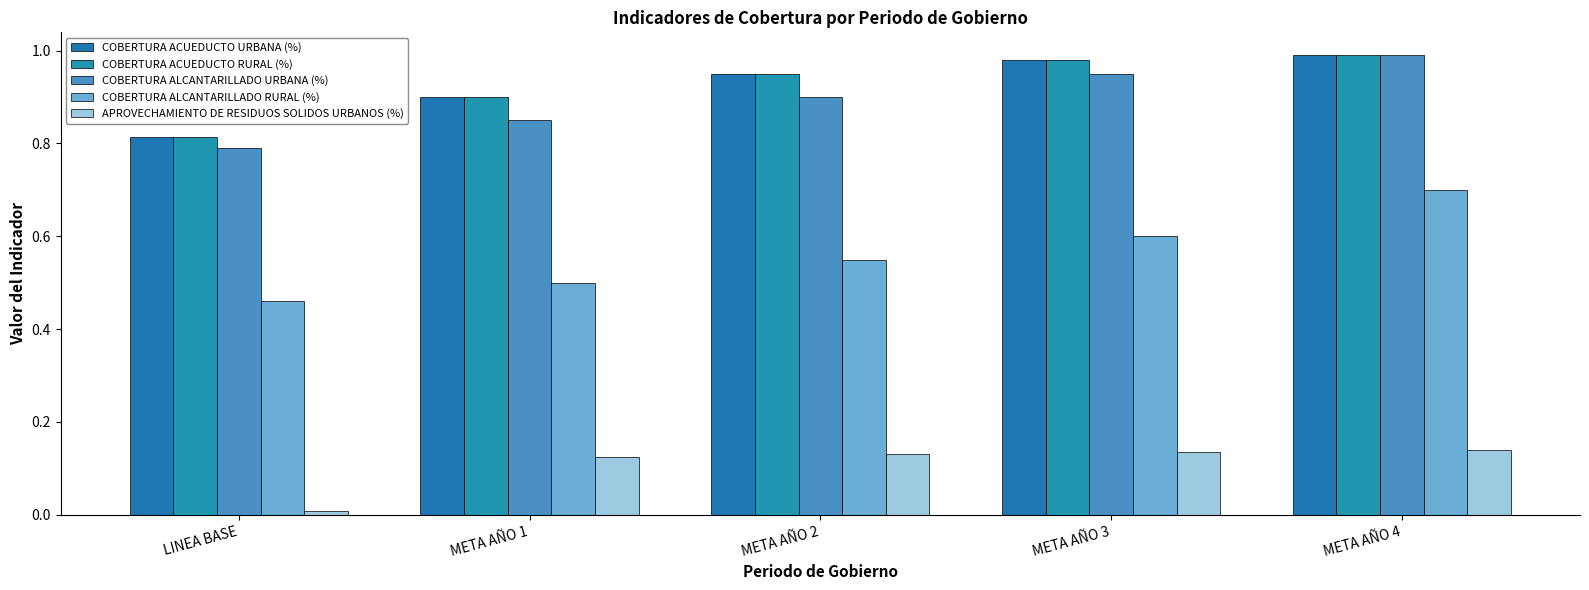

Reading right to left, list all the values displayed in this chart.

COBERTURA ACUEDUCTO URBANA (%): 1.0	1.0	0.9	0.9	0.8
COBERTURA ACUEDUCTO RURAL (%): 1.0	1.0	0.9	0.9	0.8
COBERTURA ALCANTARILLADO URBANA (%): 1.0	0.9	0.9	0.8	0.8
COBERTURA ALCANTARILLADO RURAL (%): 0.7	0.6	0.6	0.5	0.5
APROVECHAMIENTO DE RESIDUOS SOLIDOS URBANOS (%): 0.1	0.1	0.1	0.1	0.0